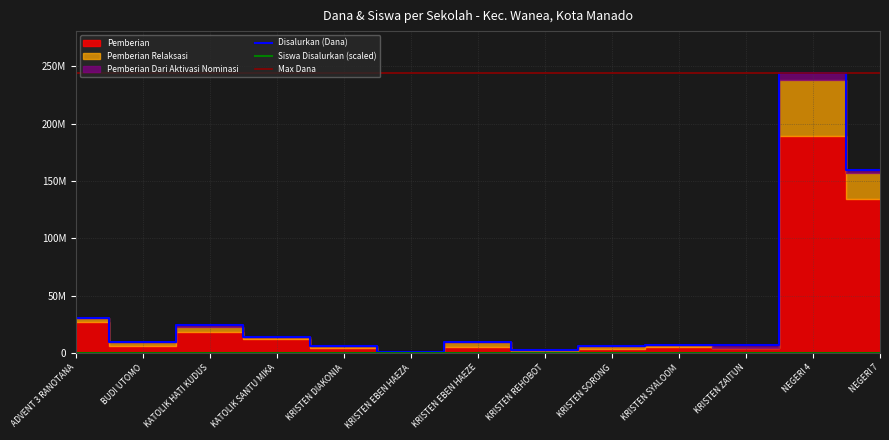

In Pemberian Relaksasi, how many points are higher than both neighbors (excluding endpoints)?

3